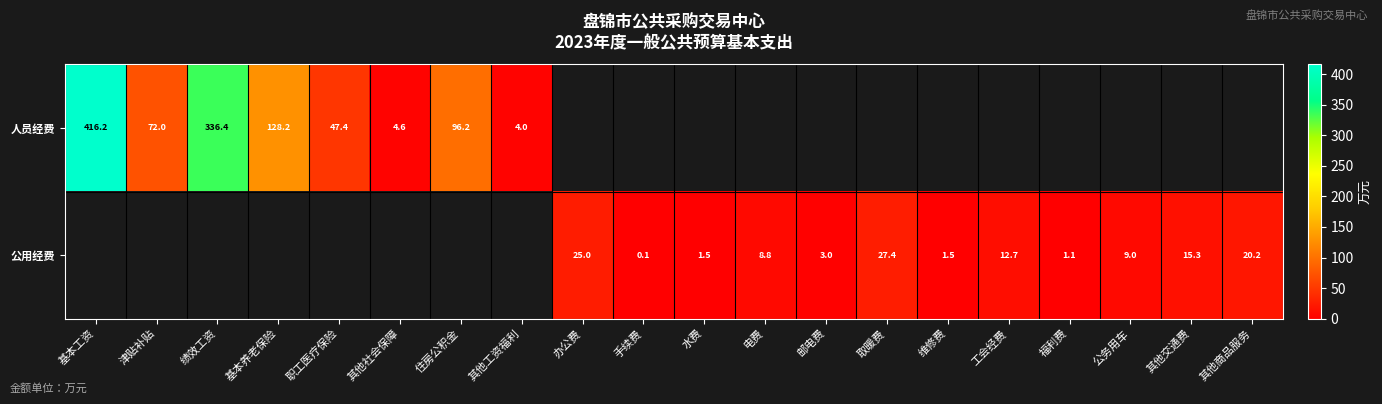

True or false: 人员经费 has a value of 215.3 at 基本养老保险.

False